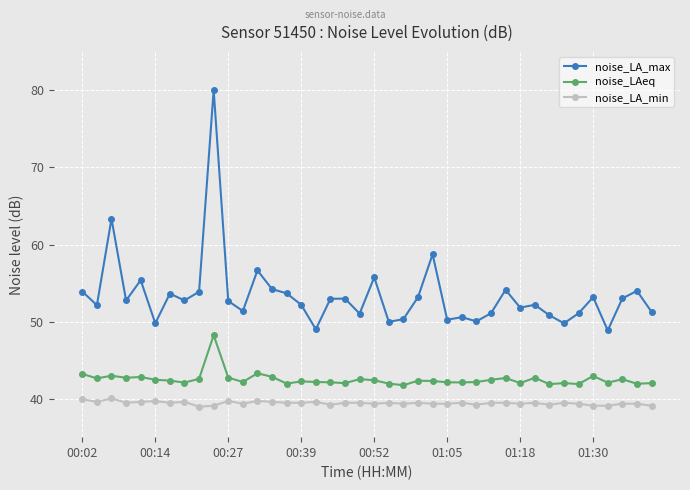

How many distinct data groups are displayed?

3